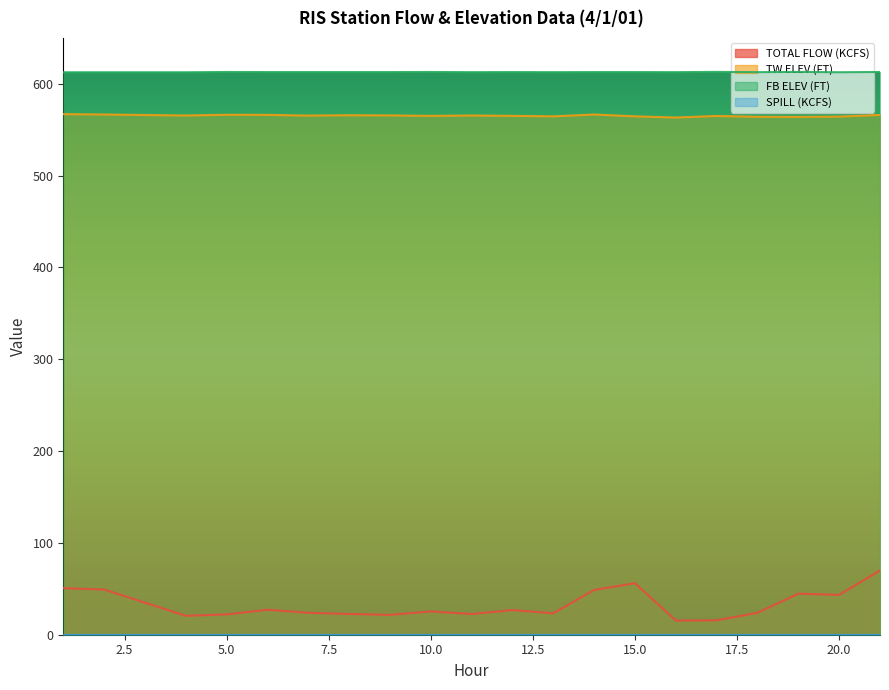

What is the average value of the FB ELEV (FT) series?

612.8